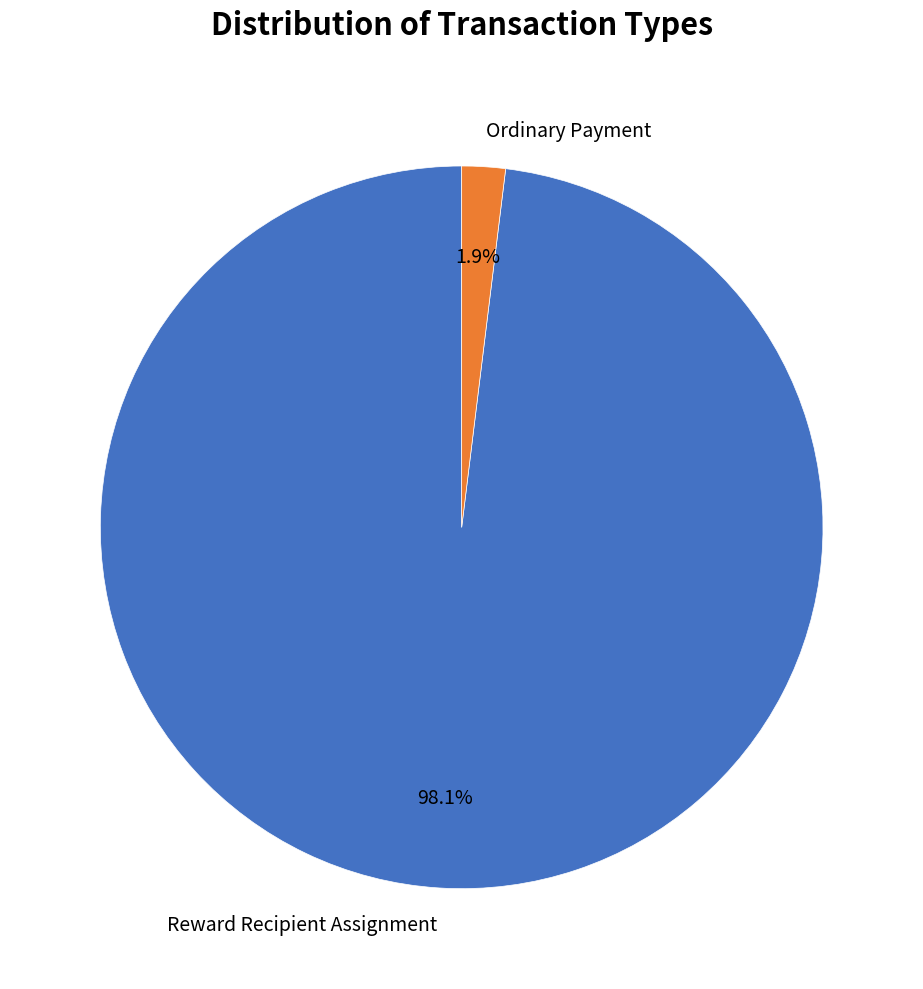

Is Reward Recipient Assignment the majority of the pie?

Yes